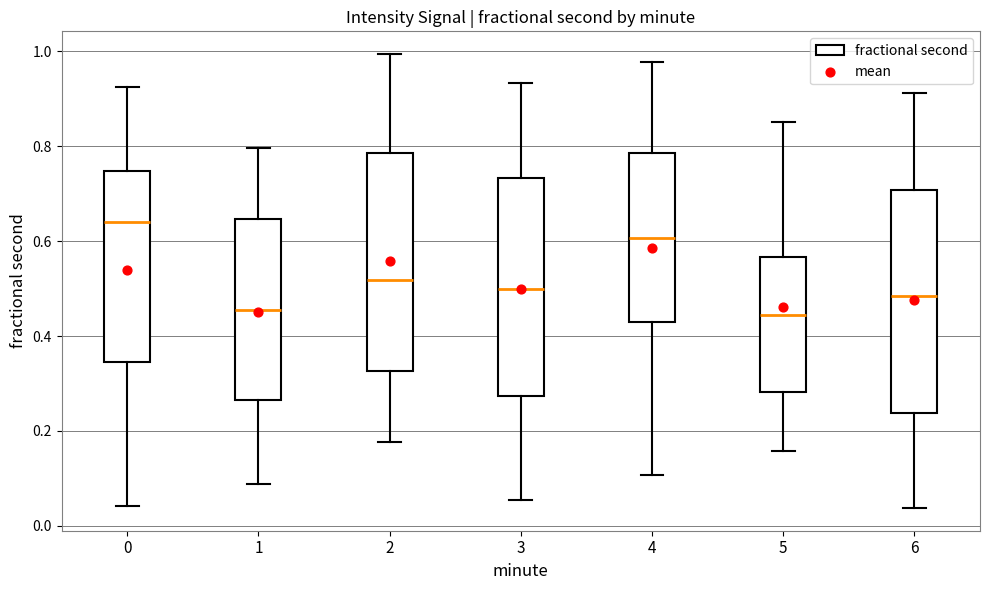

Where does the median line of the box at x = 1 sit on the y-axis? The values are not printed on the chart, so give them approximately, as read against the axis.

0.46